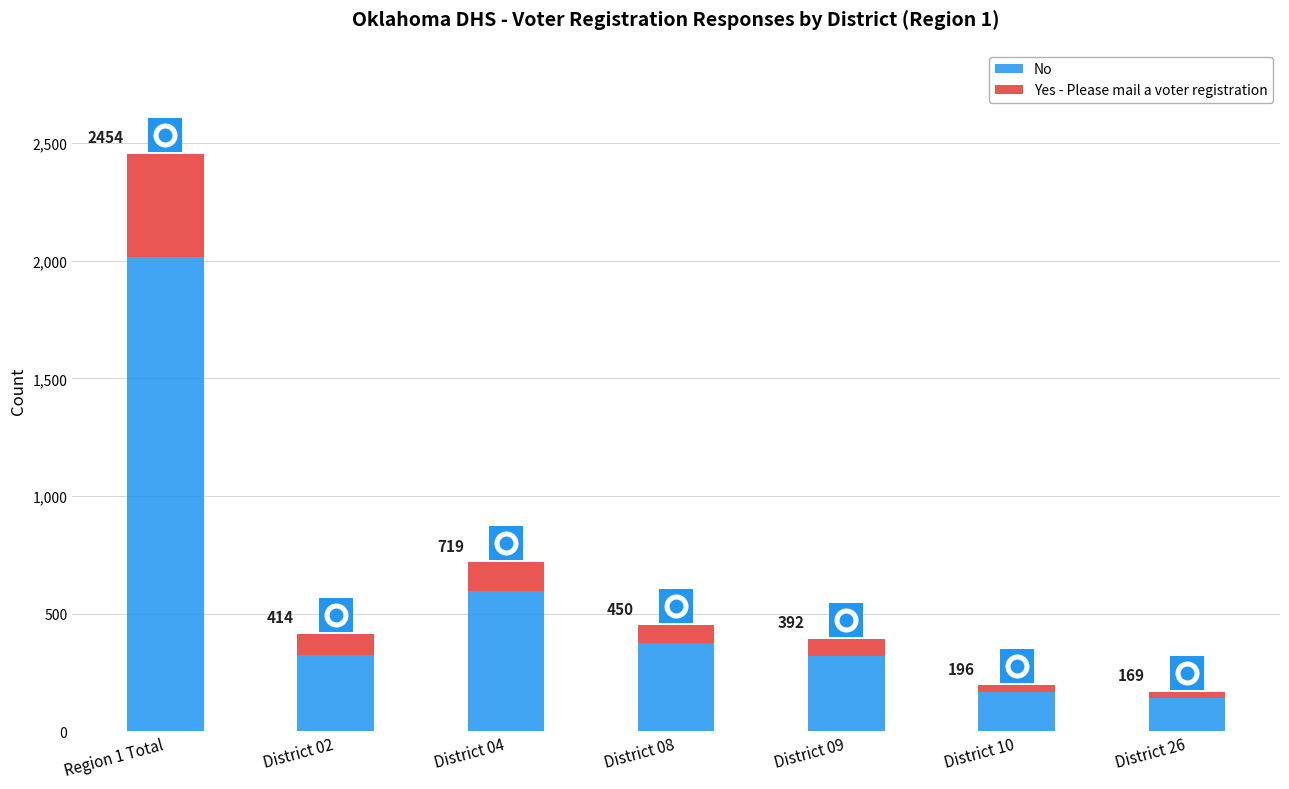

Which series has the largest total across all categories?

No